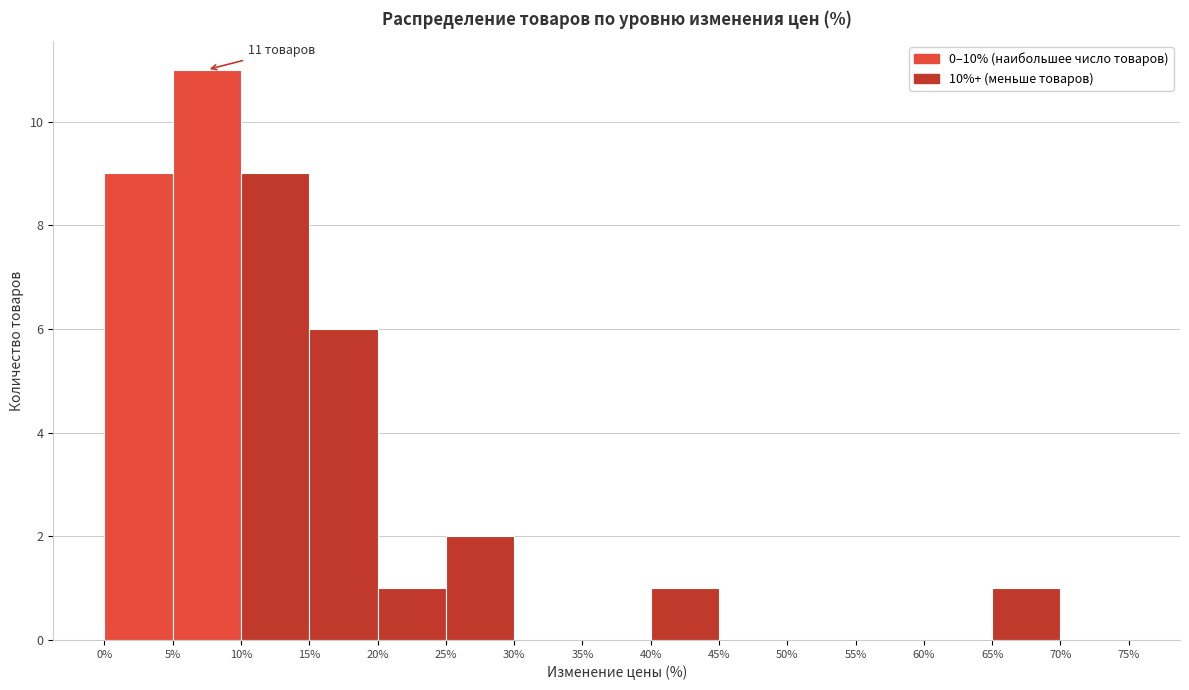

Over which range of the x-axis is the bar tallest?

5% to 10%